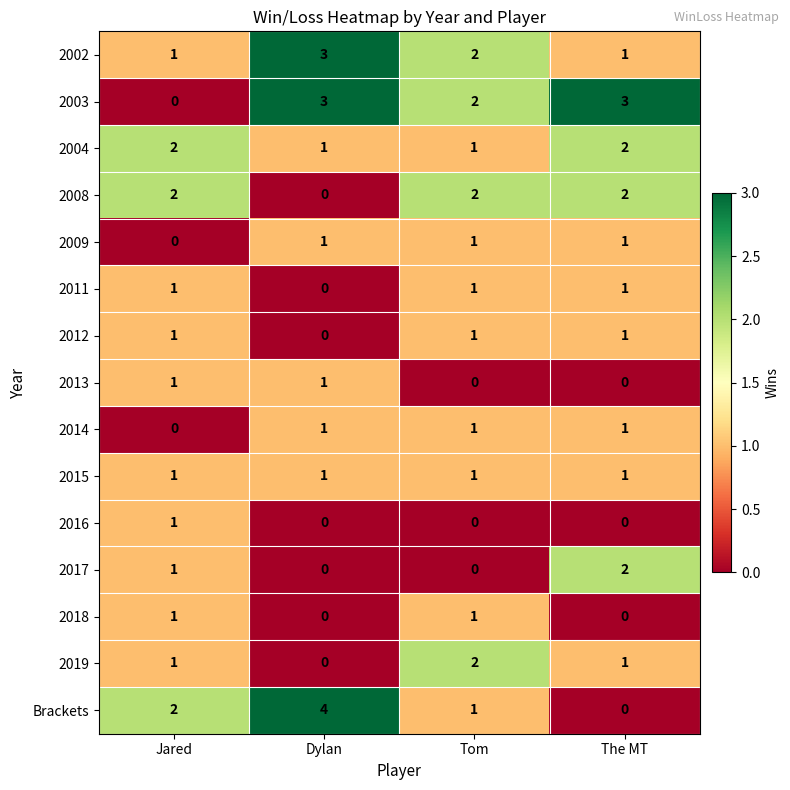

What is the difference between the highest and lowest values at The MT?

3